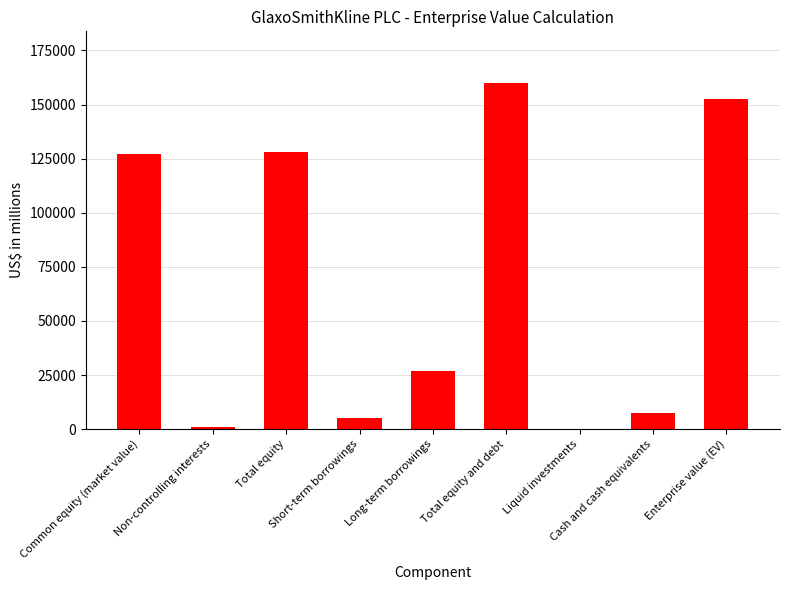

What is the greatest value displayed?

159835